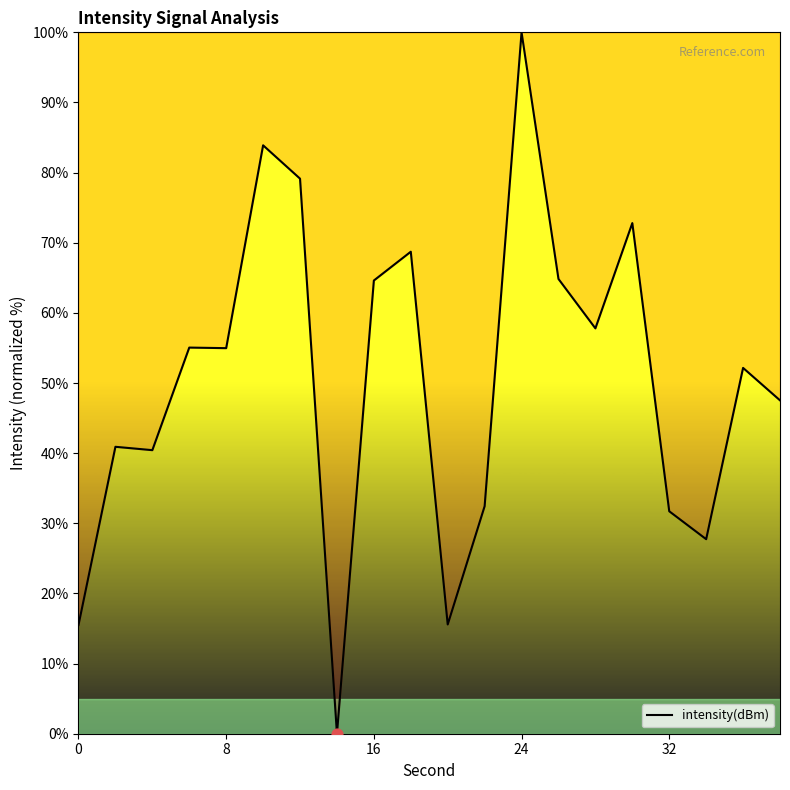

What is the greatest value displayed?

100.0